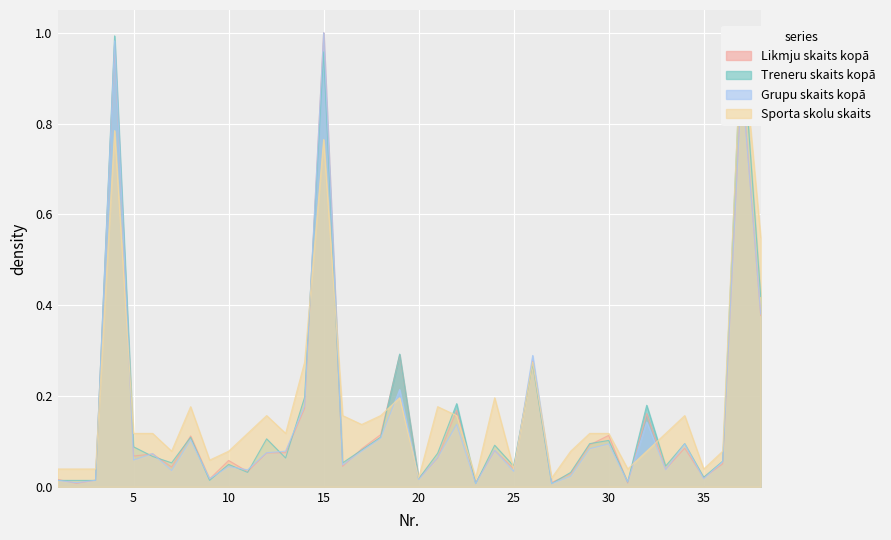

The value of Likmju skaits kopā at 22 is 0.2. True or false?

True